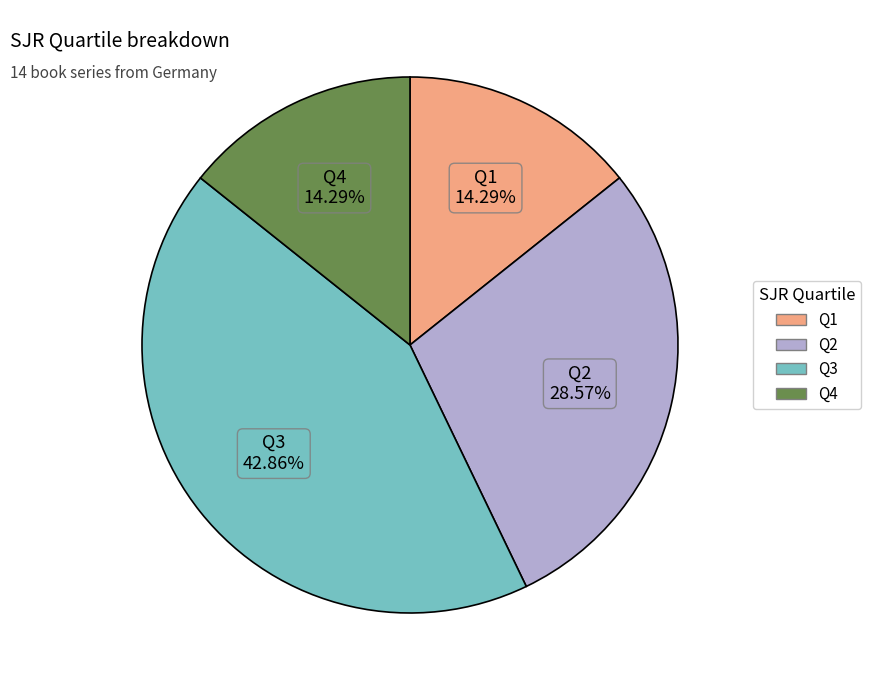

What portion of the pie excludes Q3?

57.1%